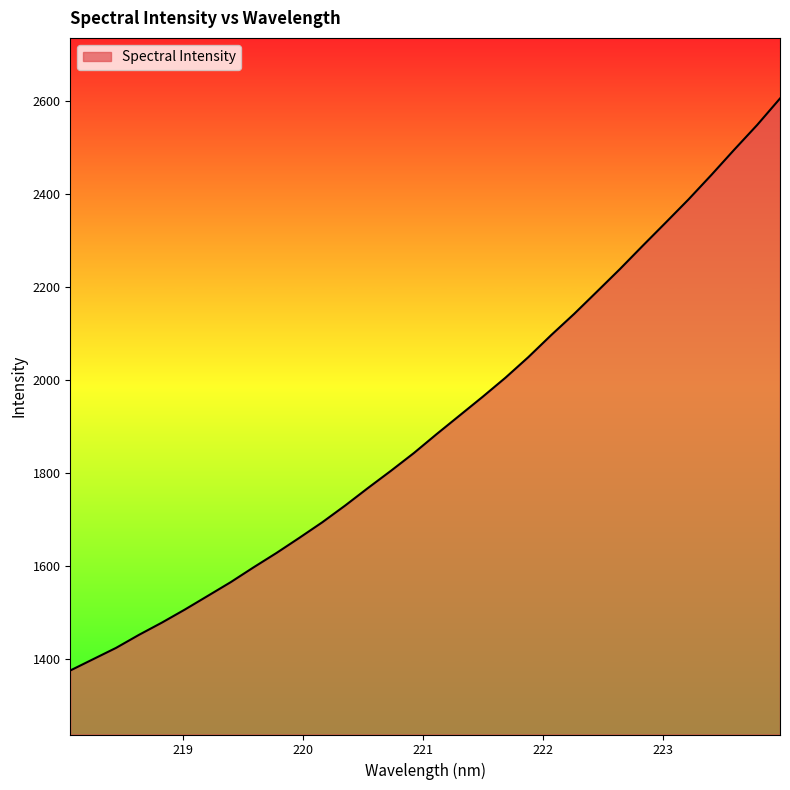

What is the minimum value shown in the chart?

1376.3